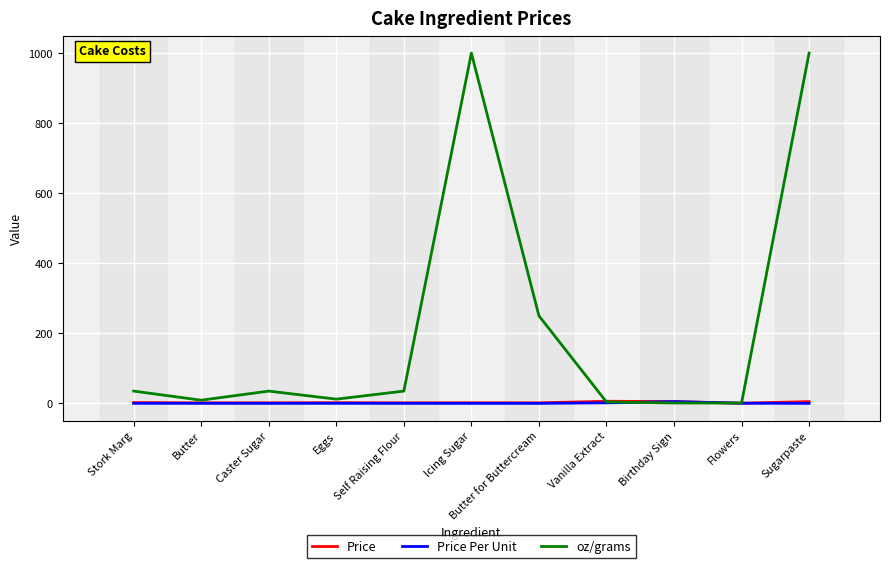

Which series has the largest range (max minus min)?

oz/grams